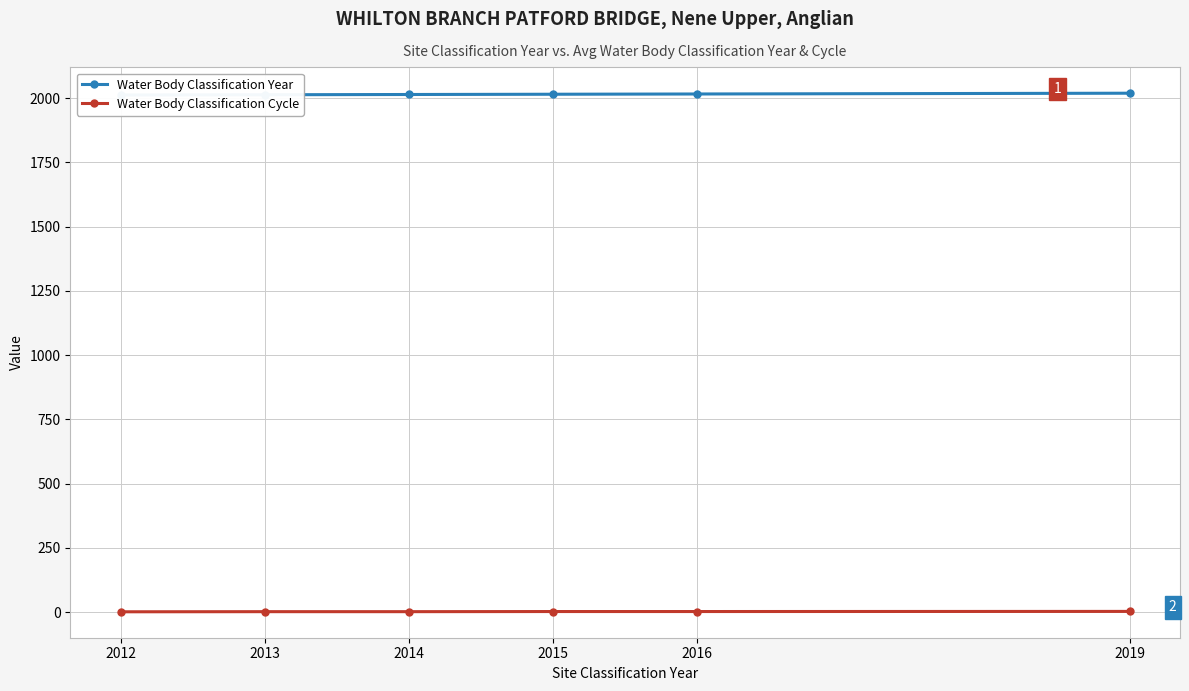

At which category is the sum across all series the highest?

2019